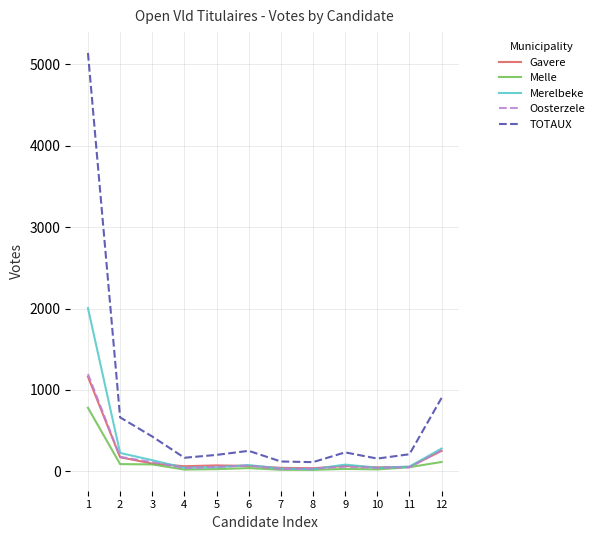

The TOTAUX series shows 201 at 5. True or false?

True